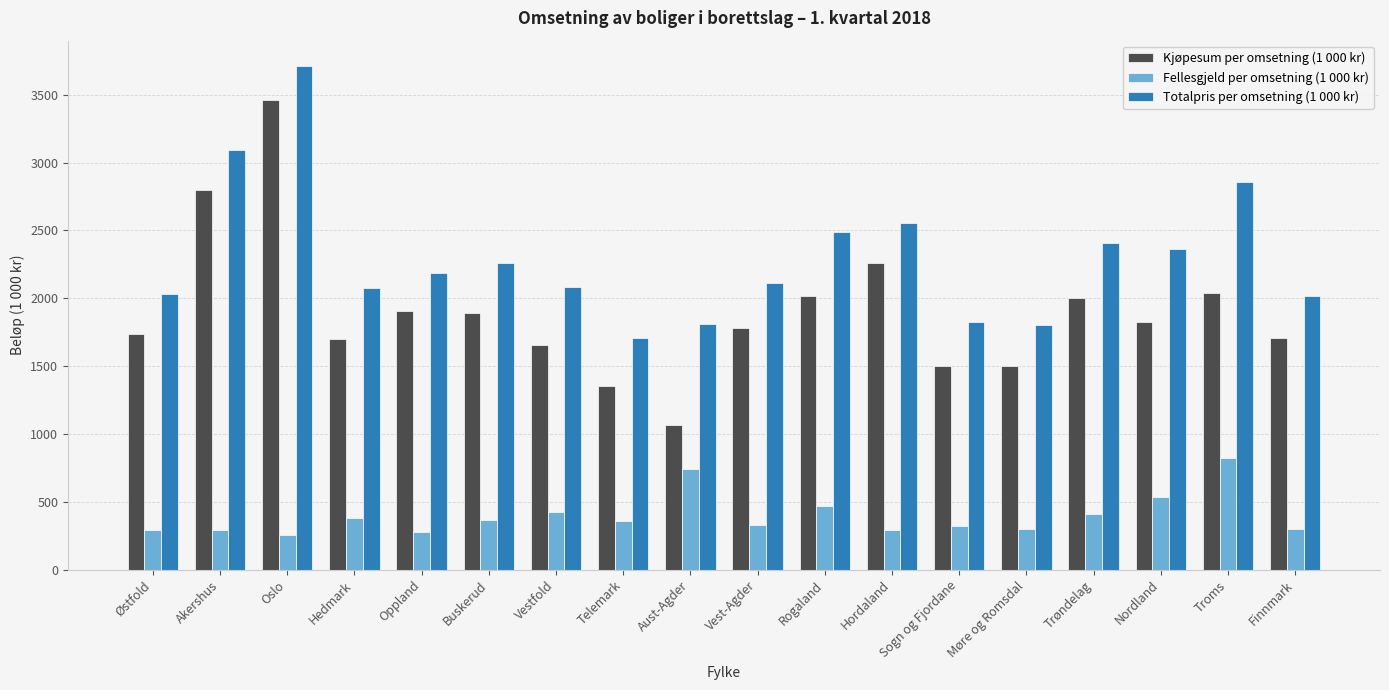

What is the label of the 4th bar from the right?

Trøndelag